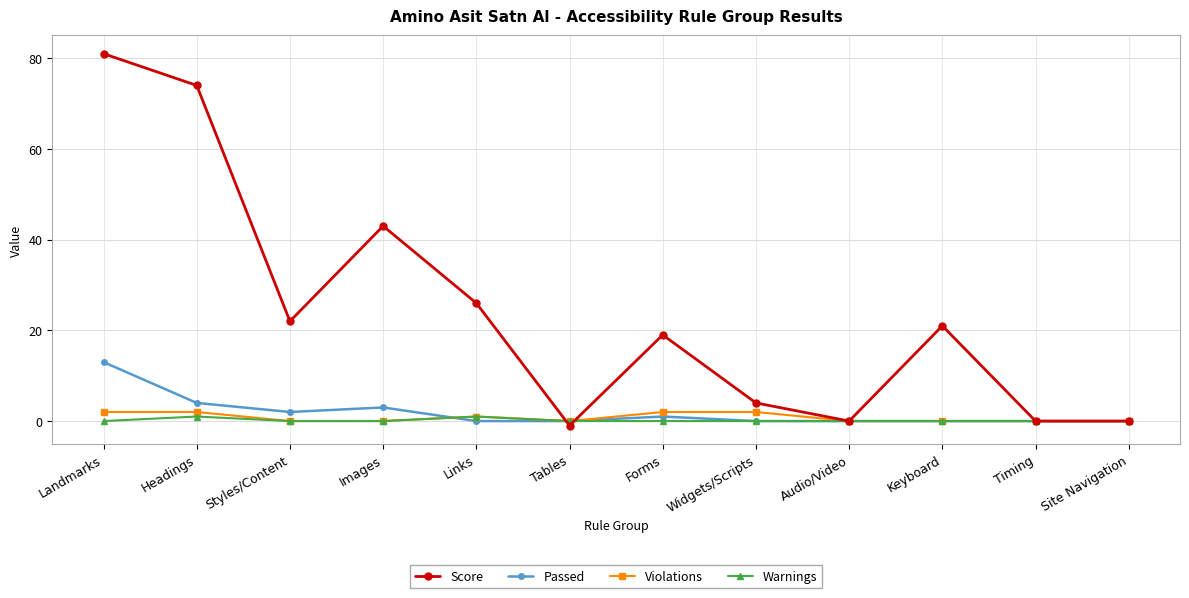

Reading left to right, list all the values displayed in this chart.

Score: 81	74	22	43	26	-1	19	4	0	21	0	0
Passed: 13	4	2	3	0	0	1	0	0	0	0	0
Violations: 2	2	0	0	1	0	2	2	0	0	0	0
Warnings: 0	1	0	0	1	0	0	0	0	0	0	0